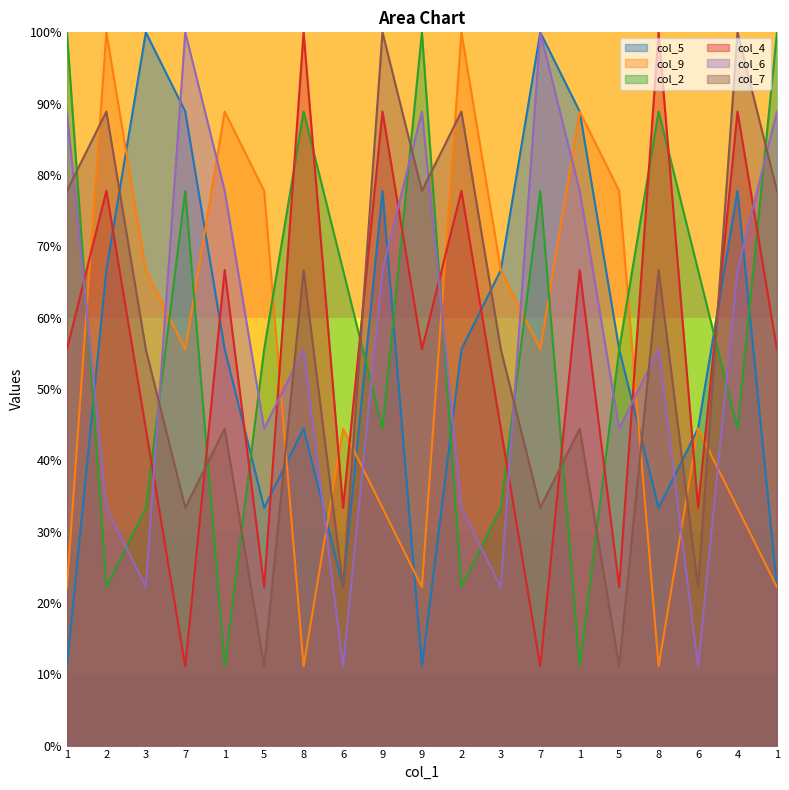

Is it true that col_9 equals 0.4 at 6?

True